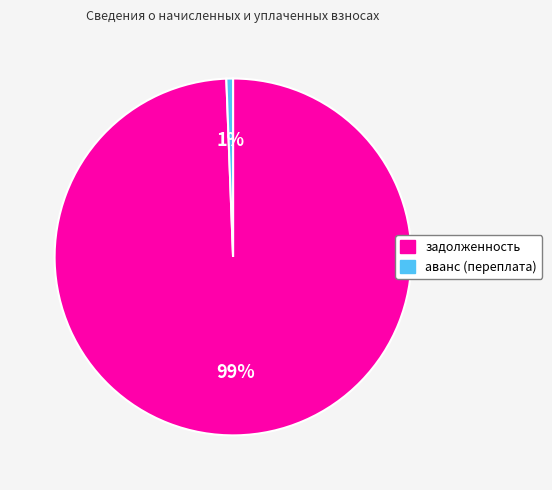

Is there any slice that represents more than half of the pie?

Yes